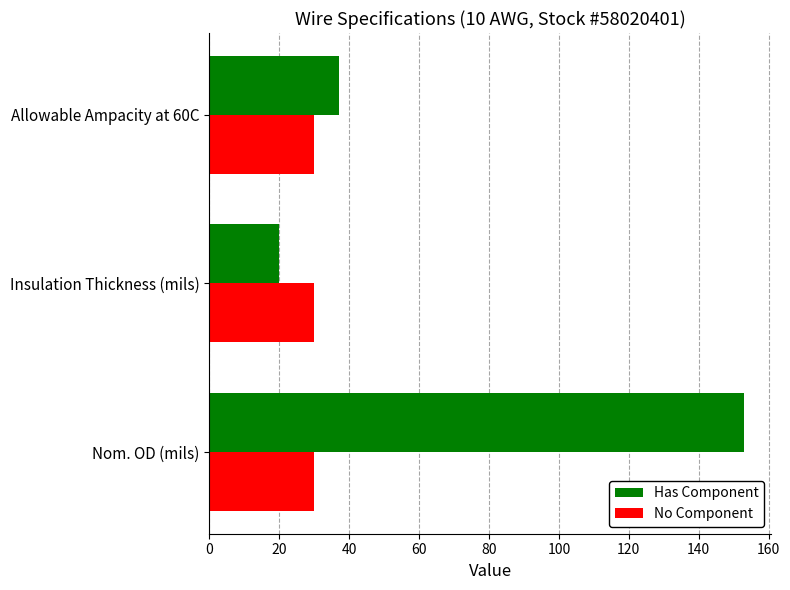

What is the greatest value displayed?

153